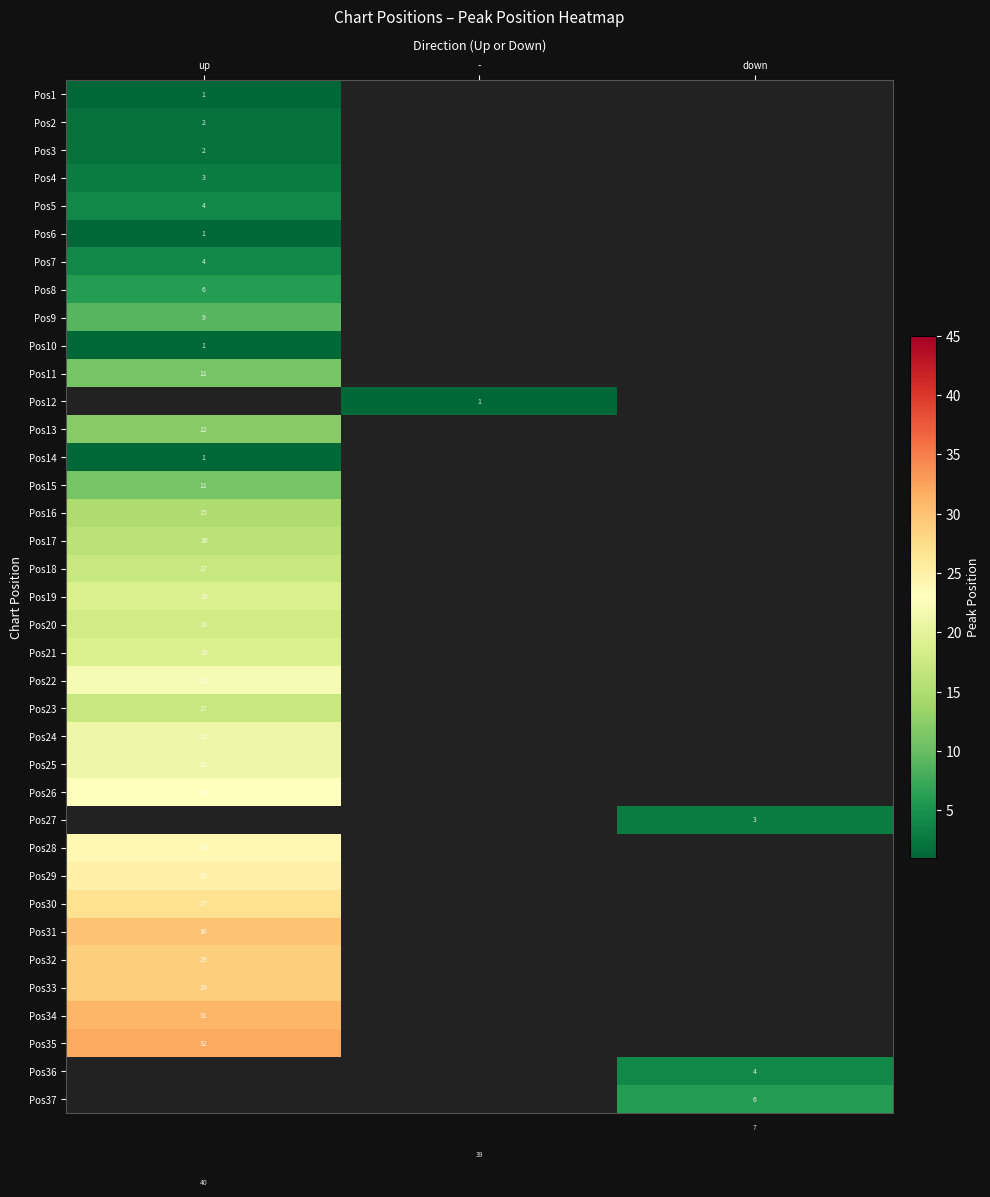

What is the highest value of the Pos9 series?

9